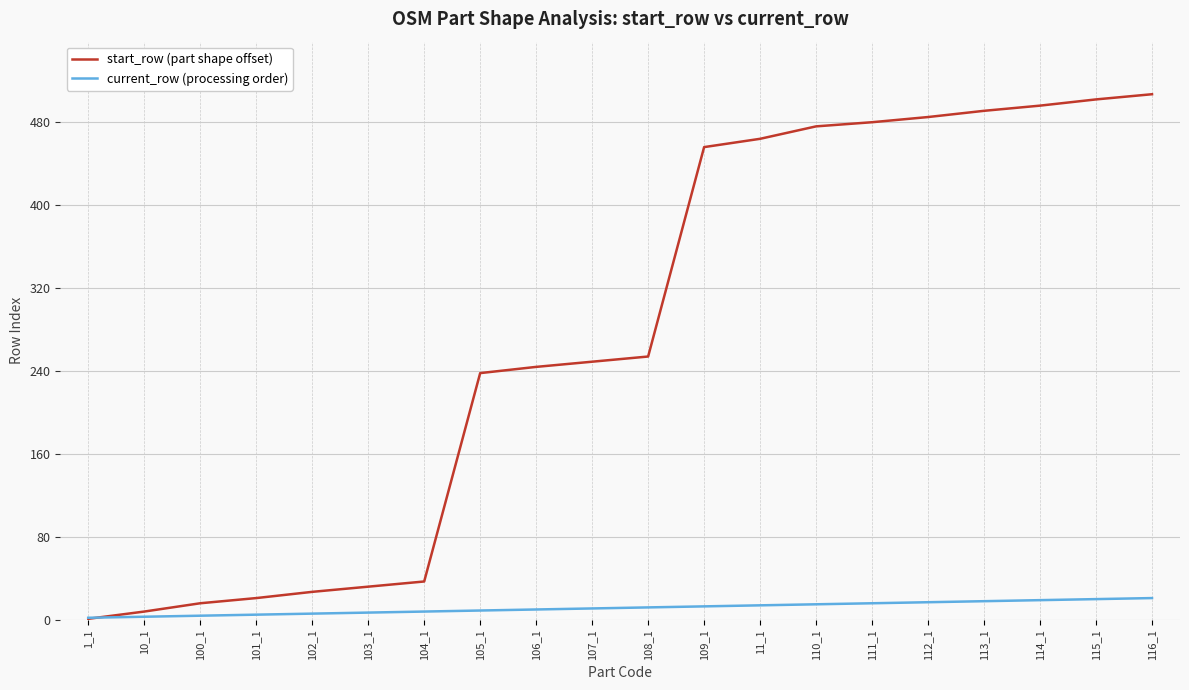

At how many categories does at least one series exceed 392?

9